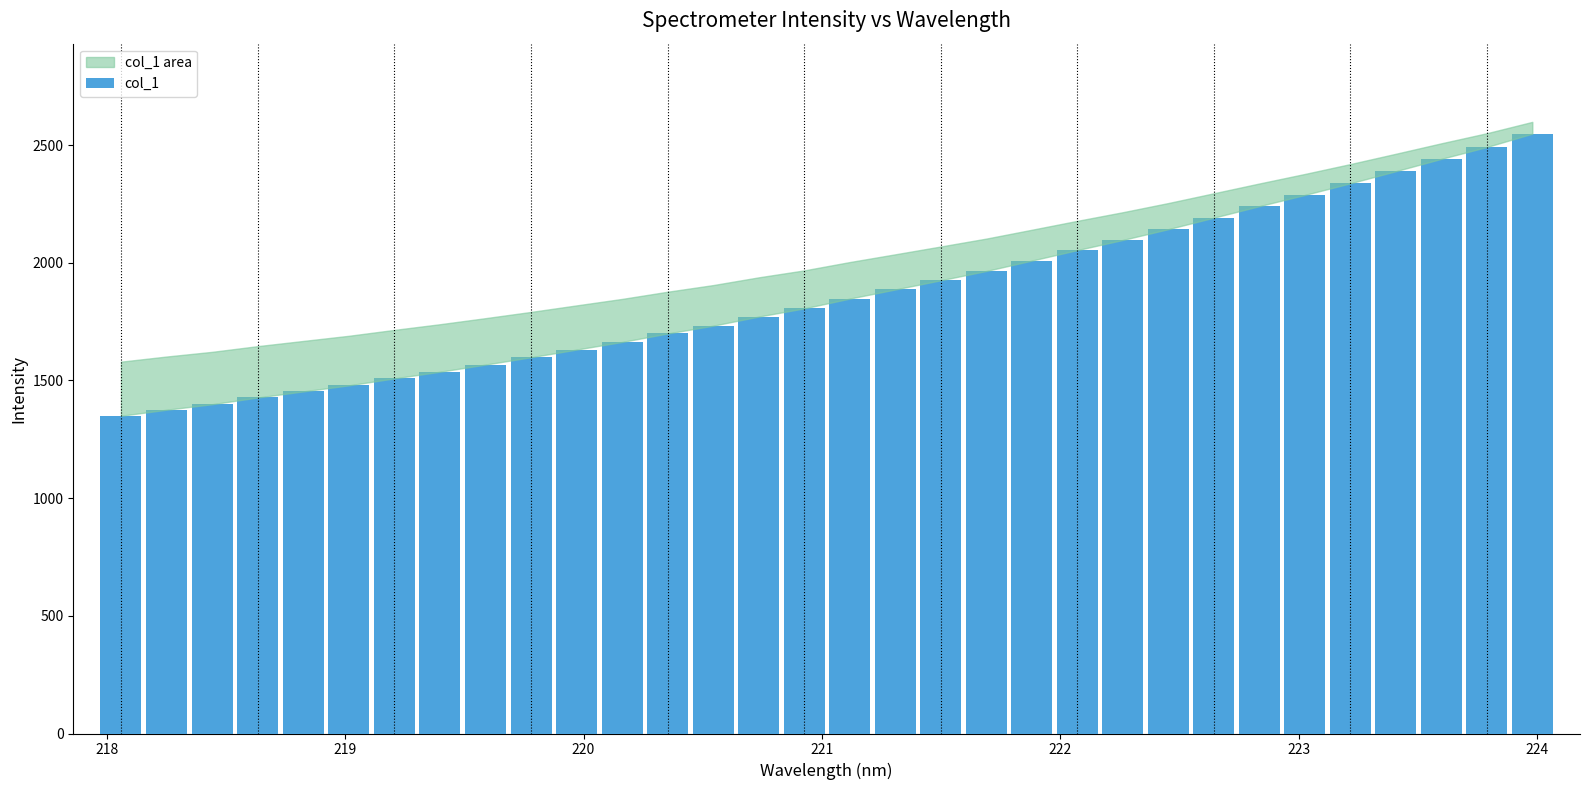

What is the difference between the maximum and minimum values?

1198.5